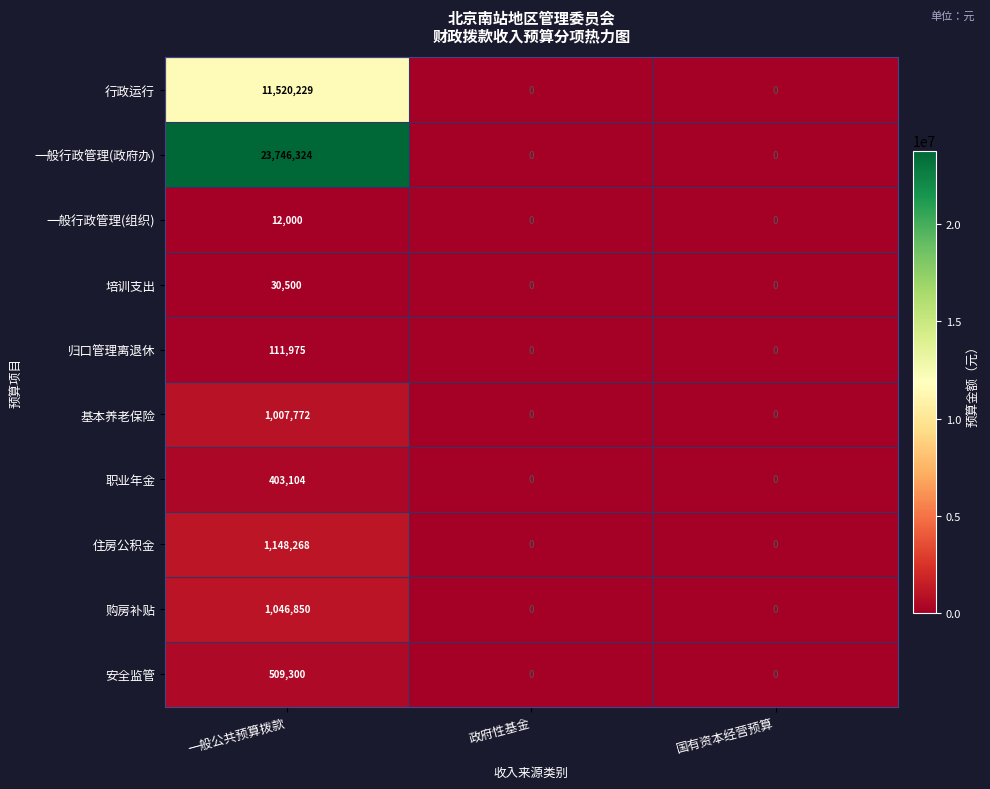

How many data points does each series have?

3